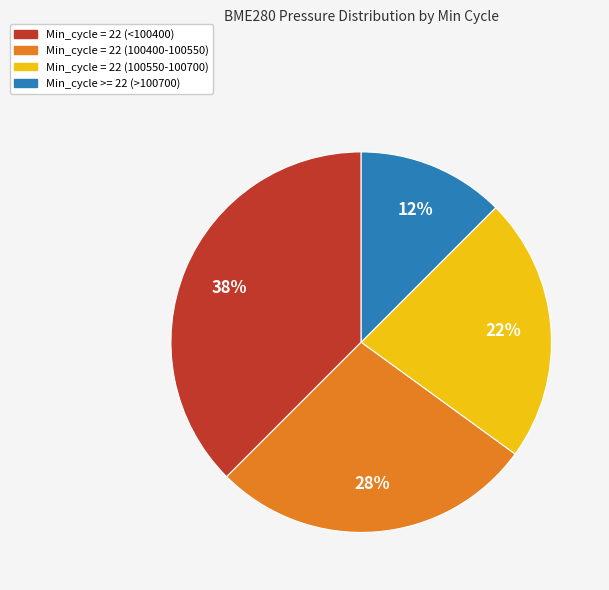

To the nearest percent, what is the average slice percentage?

25%